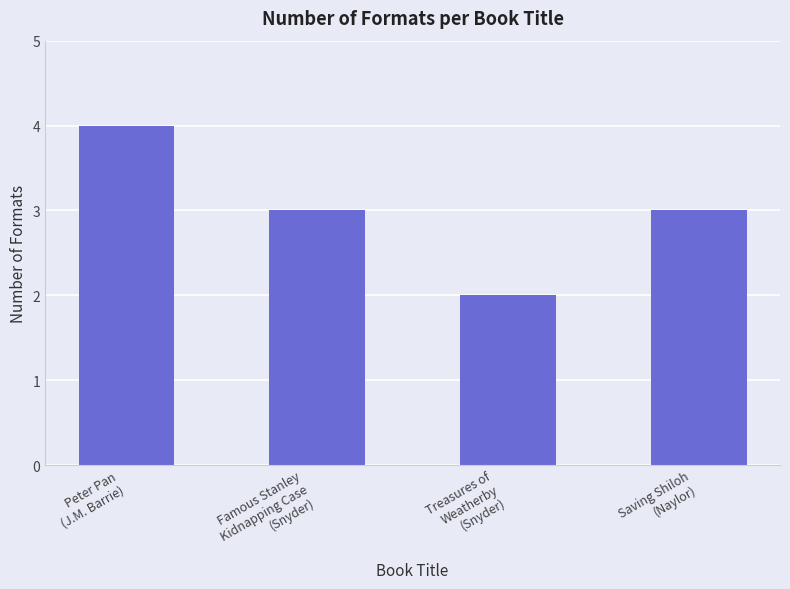

Reading left to right, list all the values displayed in this chart.

Peter Pan
(J.M. Barrie)=4	Famous Stanley
Kidnapping Case
(Snyder)=3	Treasures of
Weatherby
(Snyder)=2	Saving Shiloh
(Naylor)=3